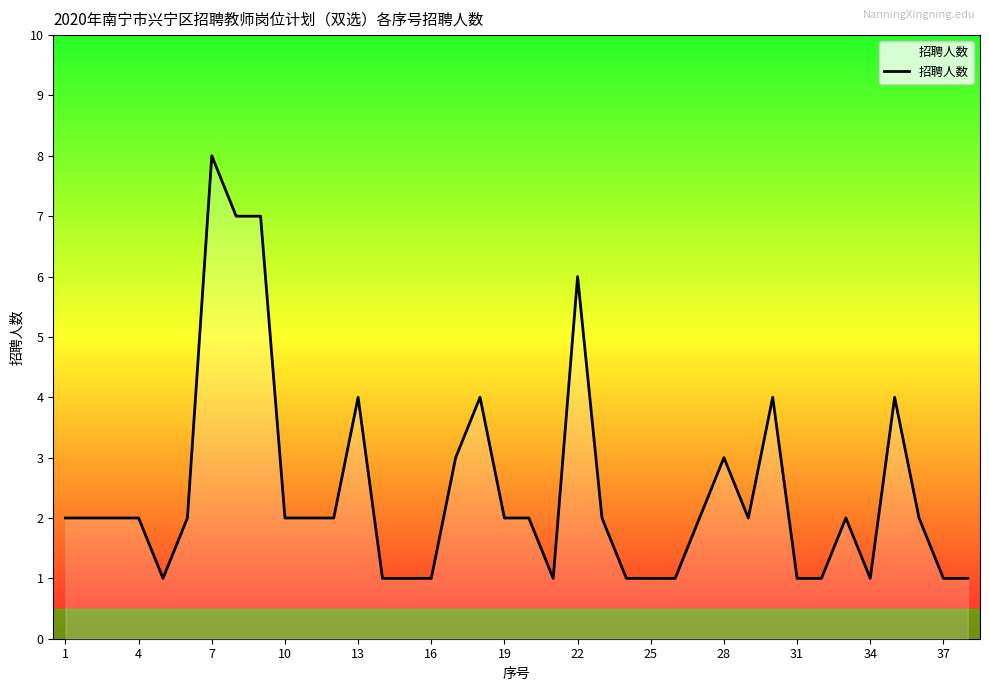

What is the difference between the maximum and minimum values?

7